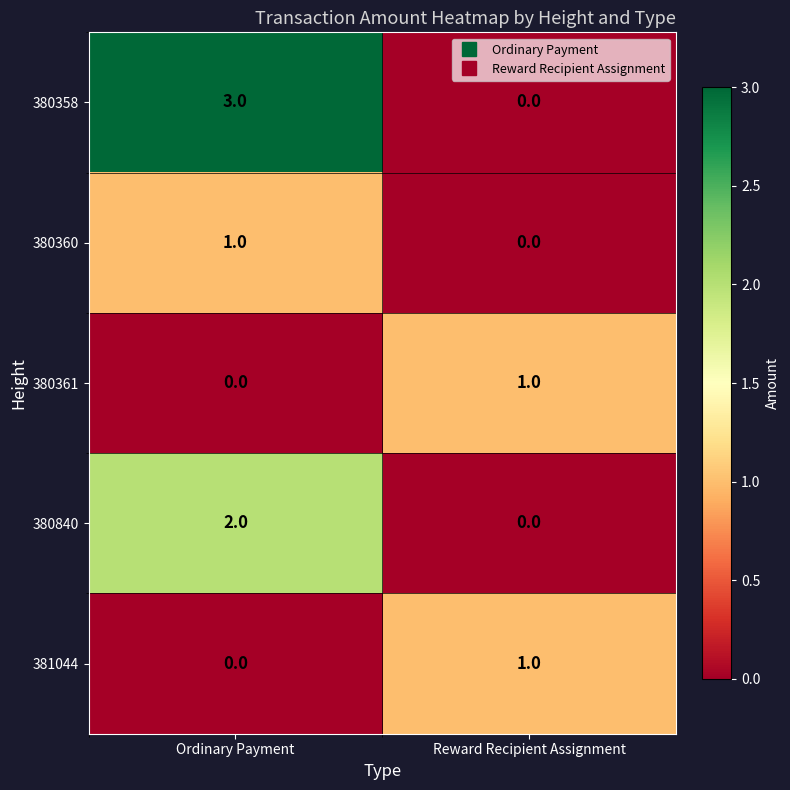

How many categories are shown in the chart?

2